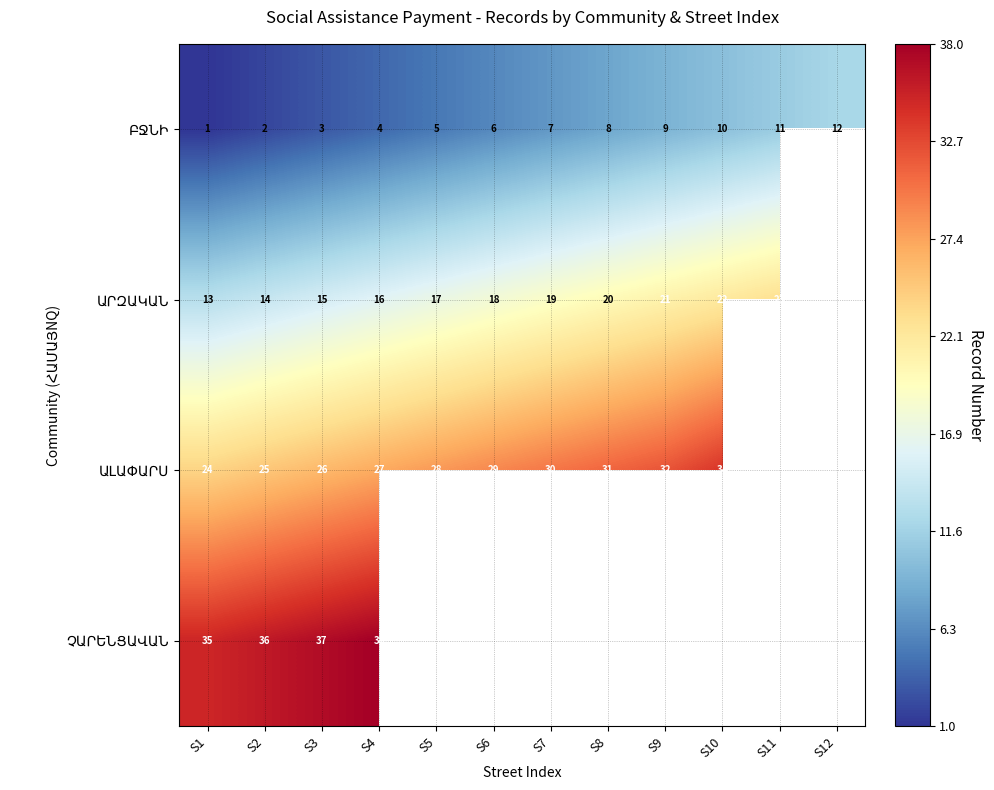

At which category does the chart reach its peak across all series?

S4